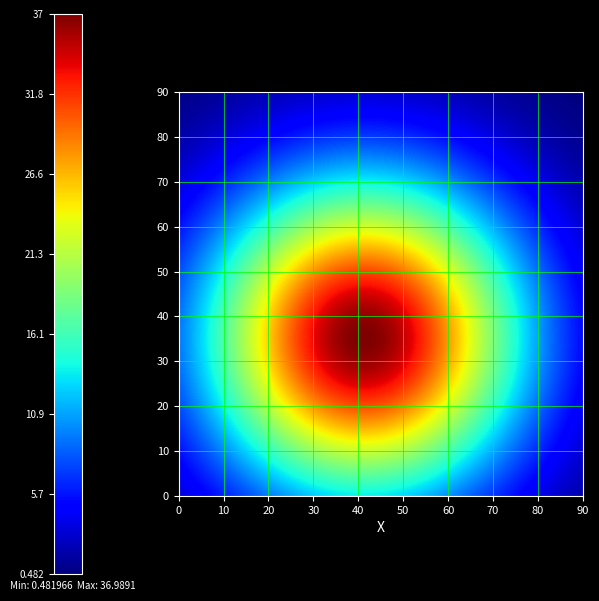

What is the maximum value shown in the chart?

37